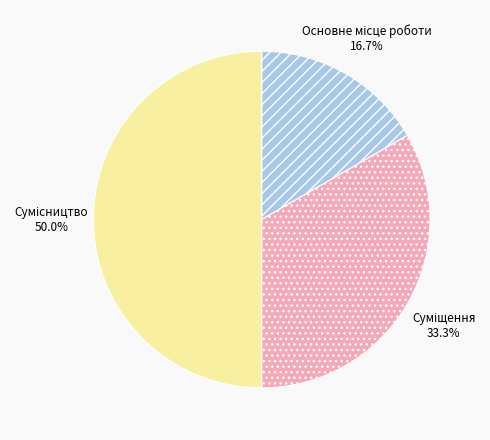

What portion of the pie excludes Сумісництво?

50.0%